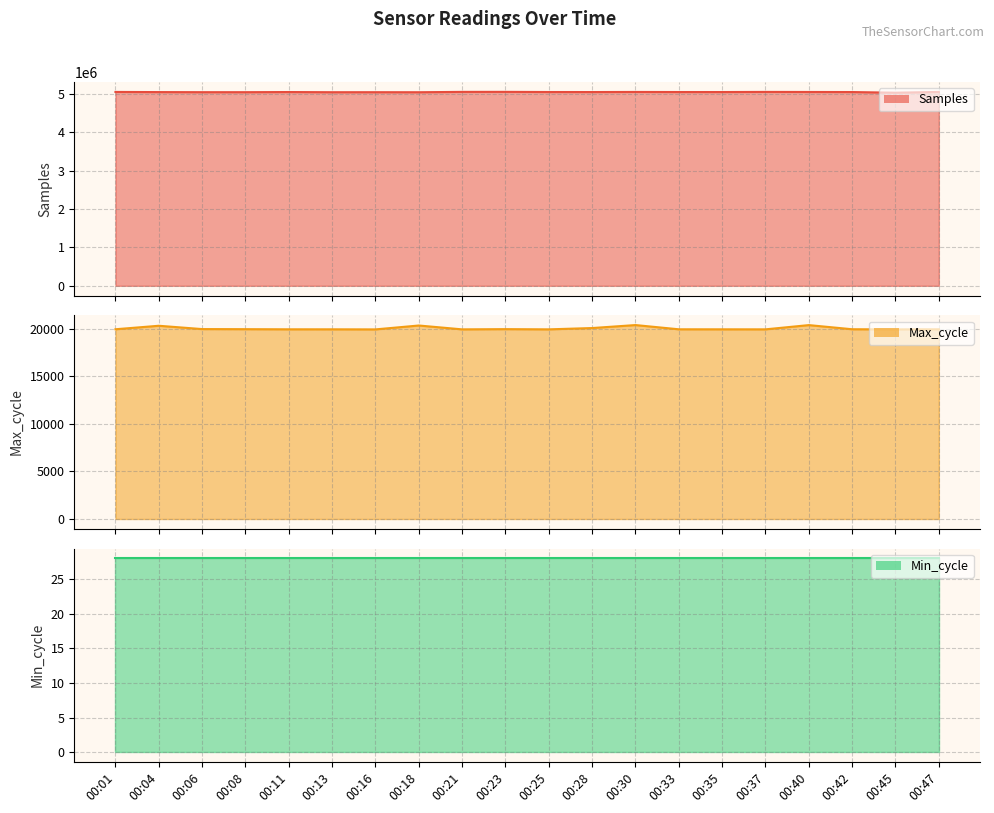

The value of Min_cycle at 00:30 is 28. True or false?

True